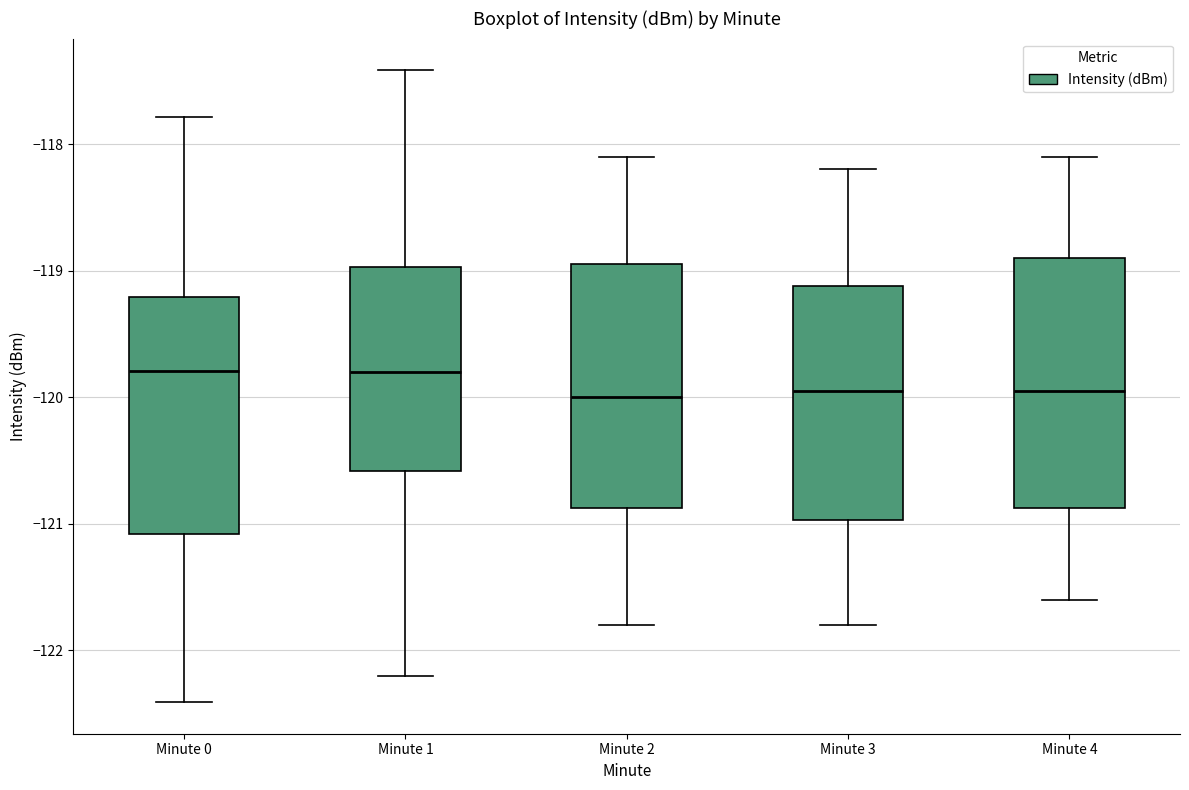

Reading left to right, transcribe this box plot: for each box, give where its median line is, the range the box spans, and where its two whiskers end, as read against the y-axis. The values are not printed on the chart, so give them approximately, as read against the axis.

Minute 0: median -119.8, box -121.1 to -119.2, whiskers -122.4 to -117.8
Minute 1: median -119.8, box -120.6 to -119.0, whiskers -122.2 to -117.4
Minute 2: median -120.0, box -120.9 to -118.9, whiskers -121.8 to -118.1
Minute 3: median -119.9, box -121.0 to -119.1, whiskers -121.8 to -118.2
Minute 4: median -119.9, box -120.9 to -118.9, whiskers -121.6 to -118.1